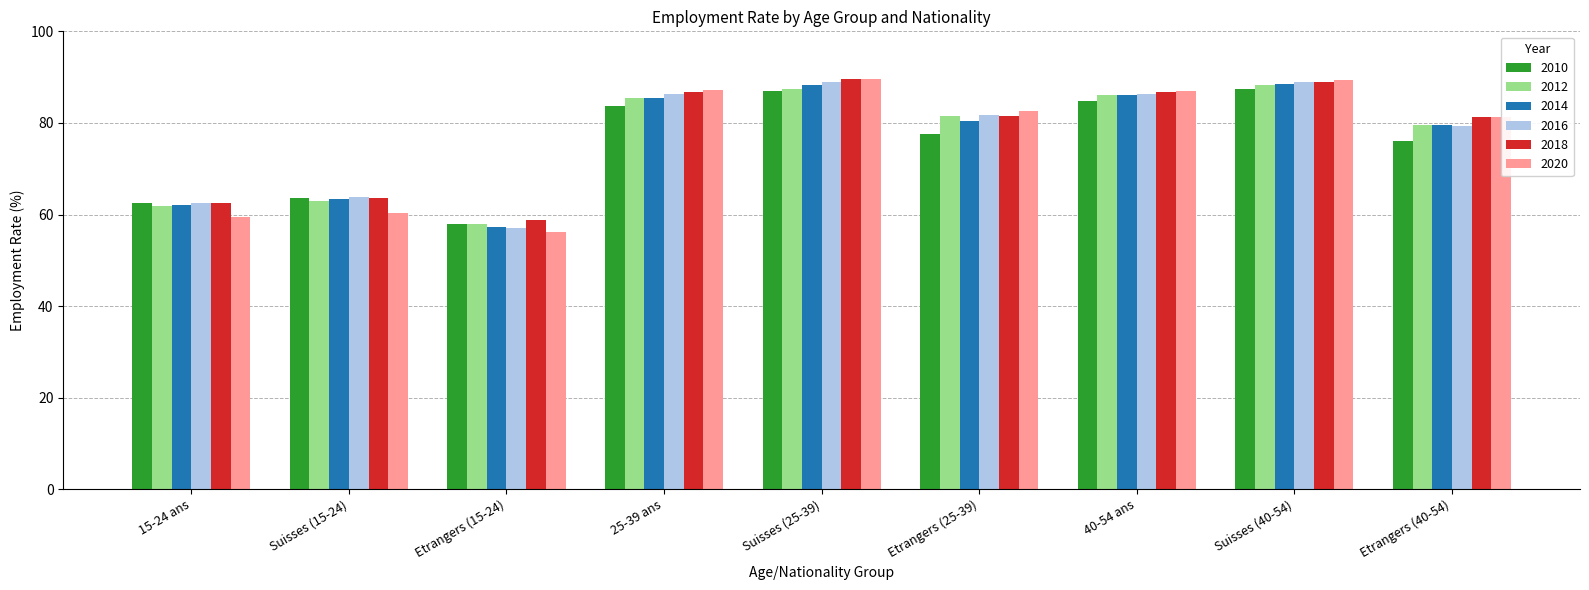

Is the value of 2010 at 25-39 ans greater than the value of 2020 at 15-24 ans?

Yes